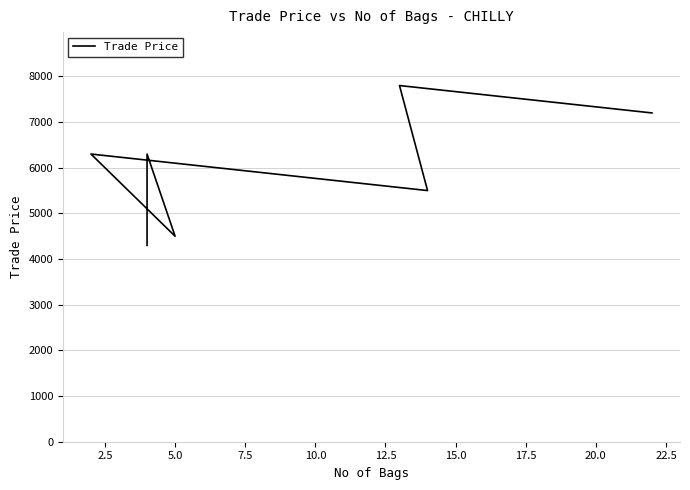

How many interior local valleys (lower than both neighbors) does the data have?

2